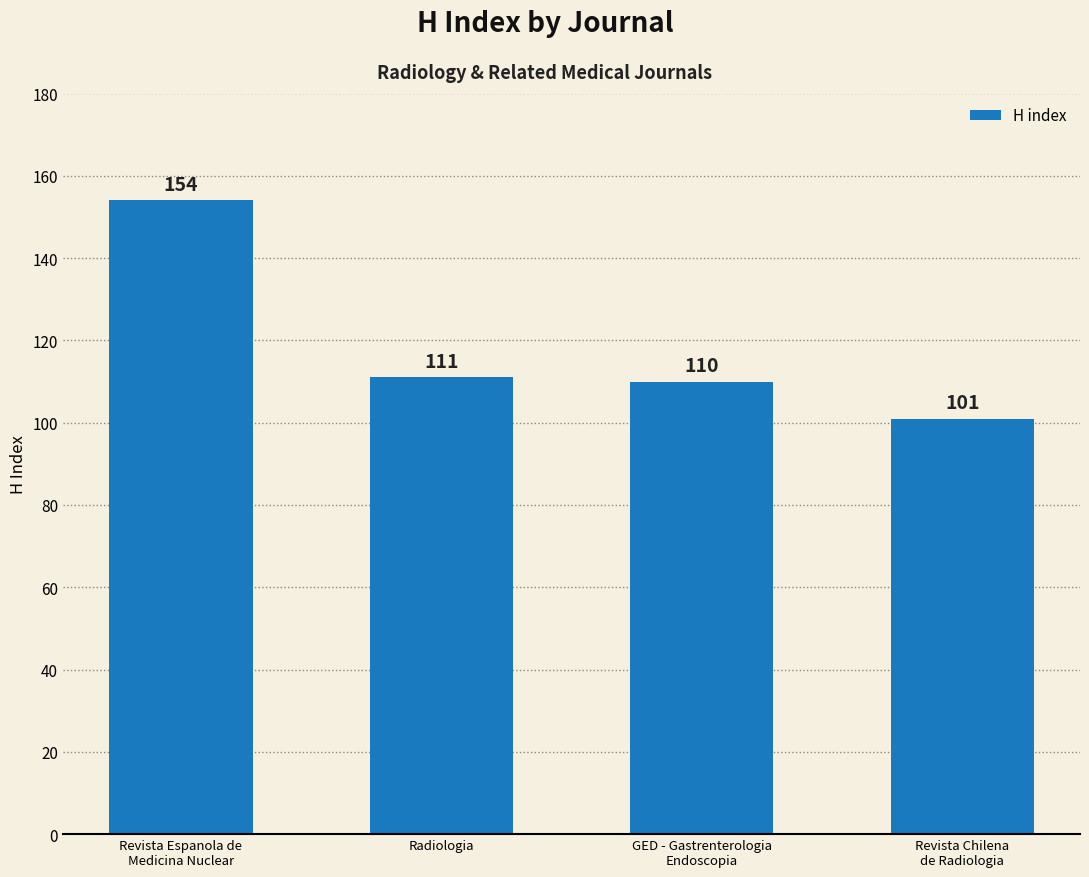

What is the label of the 4th bar from the right?

Revista Espanola de
Medicina Nuclear